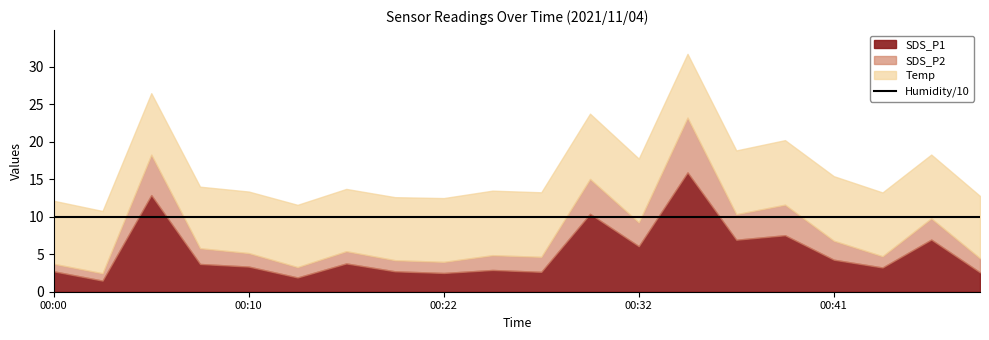

True or false: SDS_P2 has more than 1 points higher than both neighbors.

True